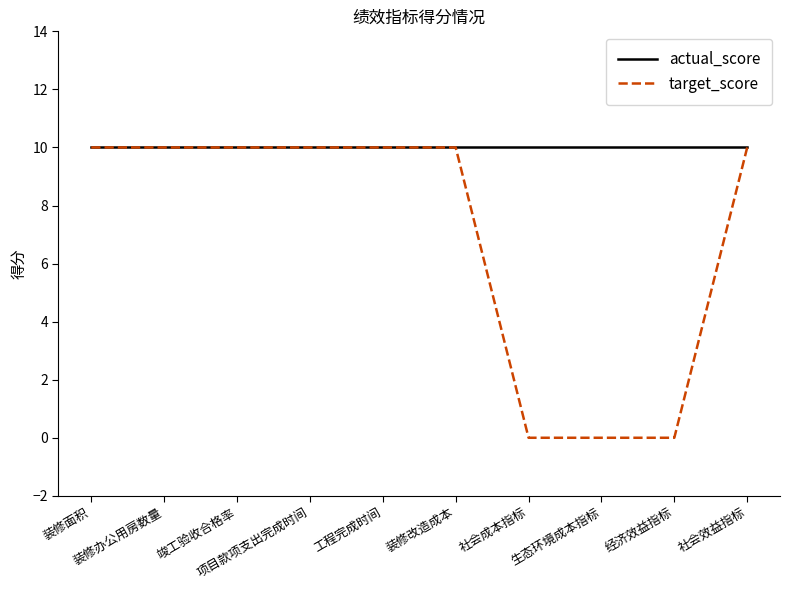

What are all the series names shown in the legend?

actual_score, target_score